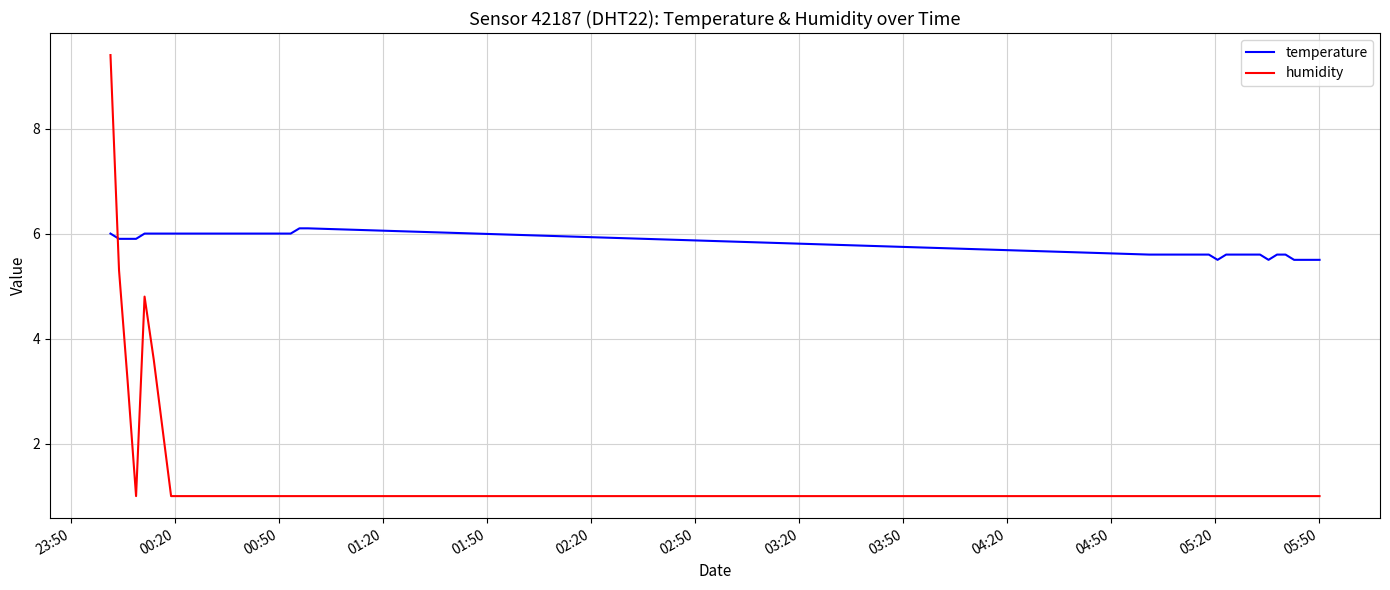

What is the lowest value of the temperature series?

5.5